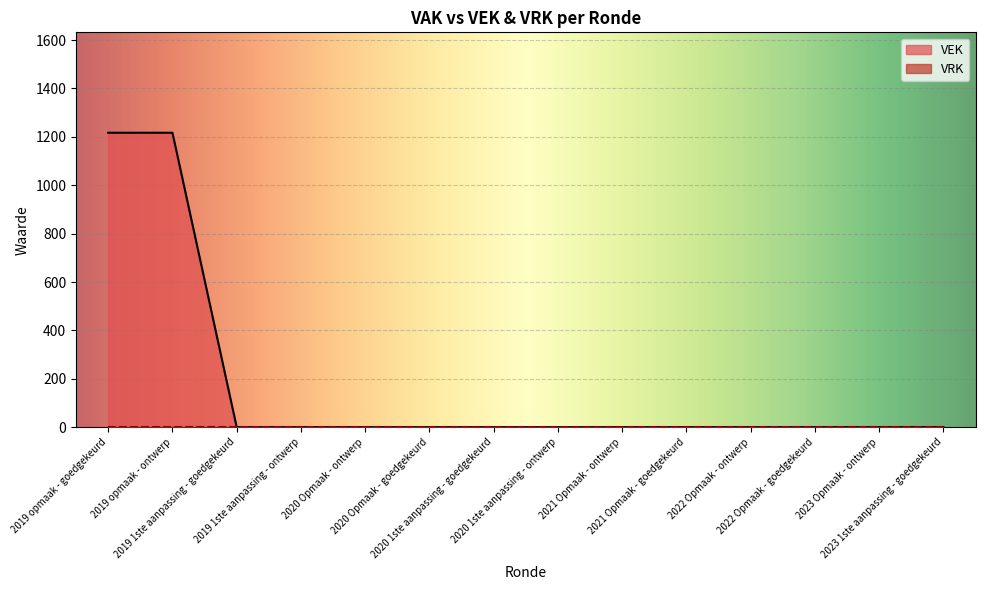

What position from the right is 2019 1ste aanpassing - goedgekeurd?

12